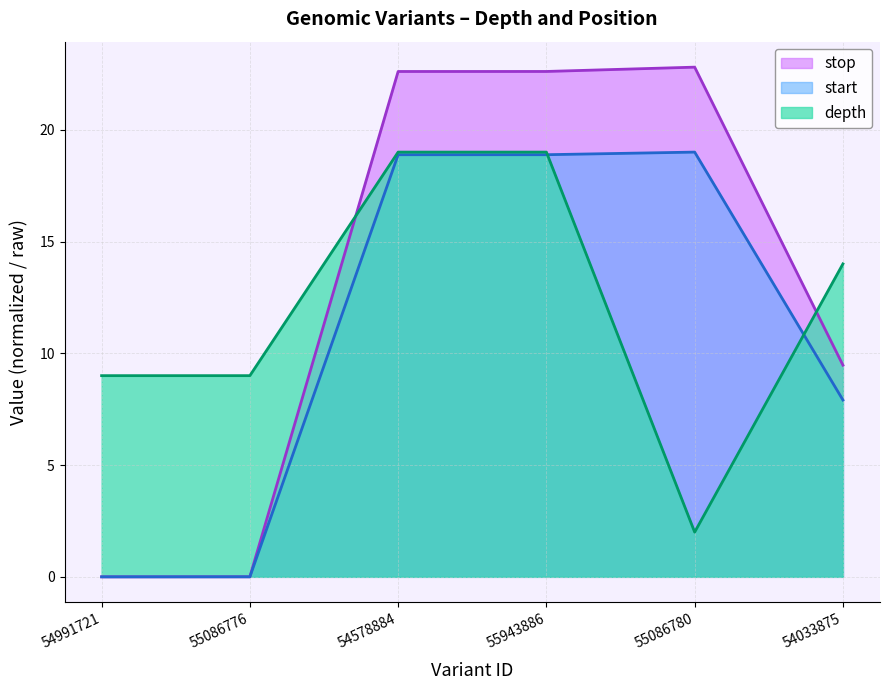

Reading left to right, what are all the values shown in this chart?

depth: 9.0	9.0	19.0	19.0	2.0	14.0
start: 0.0	0.0	18.9	18.9	19.0	7.9
stop: 0.0	0.0	22.6	22.6	22.8	9.5